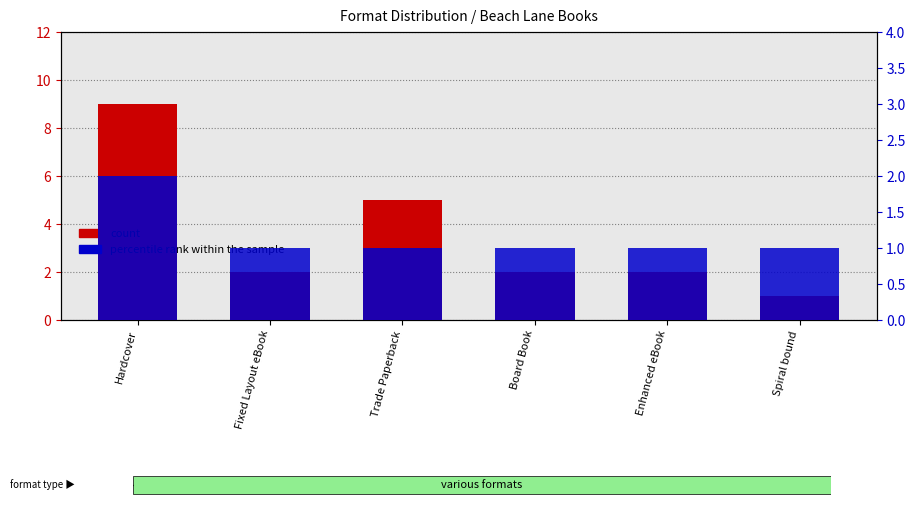

How many count values are between 2 and 5?

4